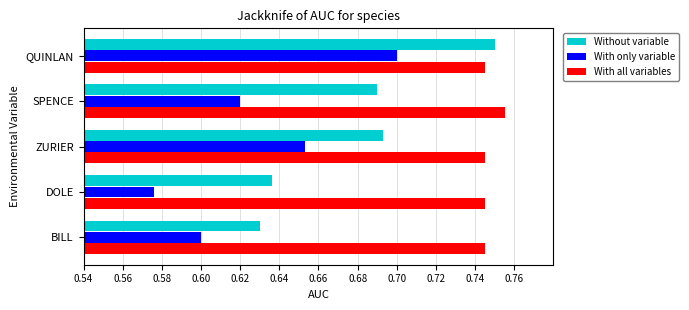

Which series changed the most between 0.60 and 0.62?

With only variable